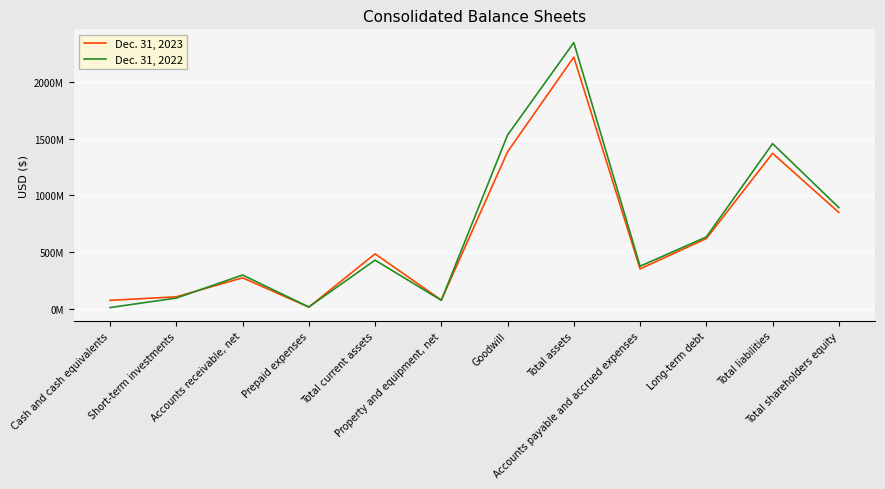

What are all the series names shown in the legend?

Dec. 31, 2023, Dec. 31, 2022